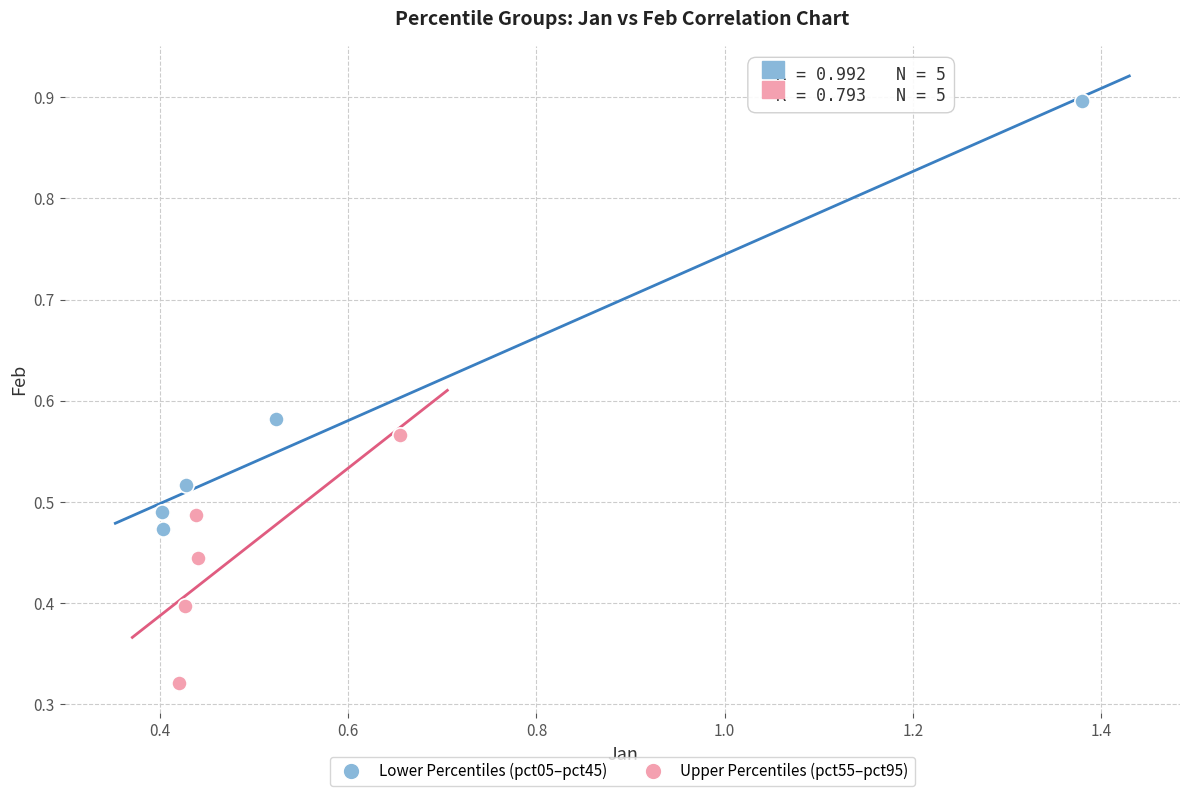

Which series reaches the minimum Y coordinate?

Upper Percentiles (pct55–pct95)